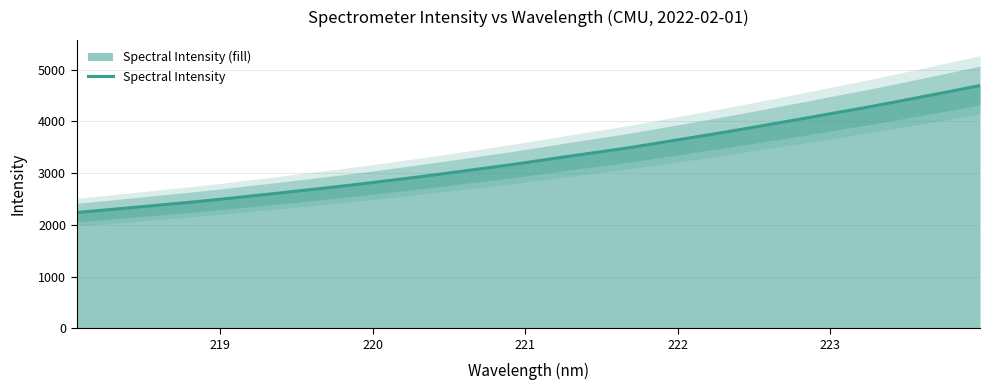

Does the chart have visible grid lines?

Yes